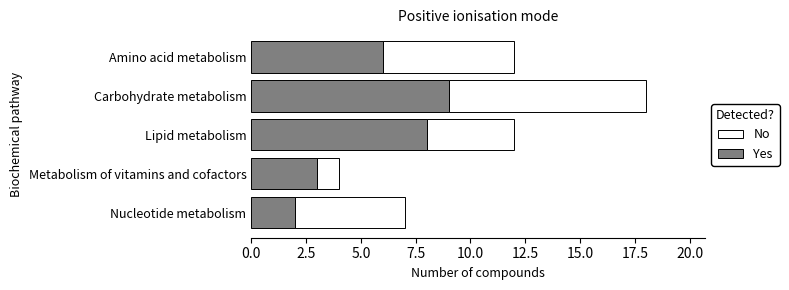

What is the total value across all series at Metabolism of vitamins and cofactors?

4